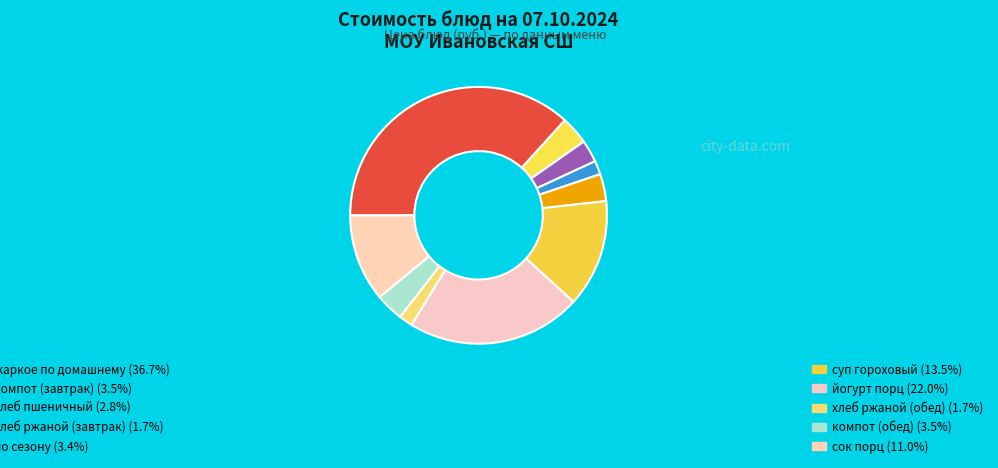

What is the smallest slice in the pie chart?

хлеб ржаной (завтрак)